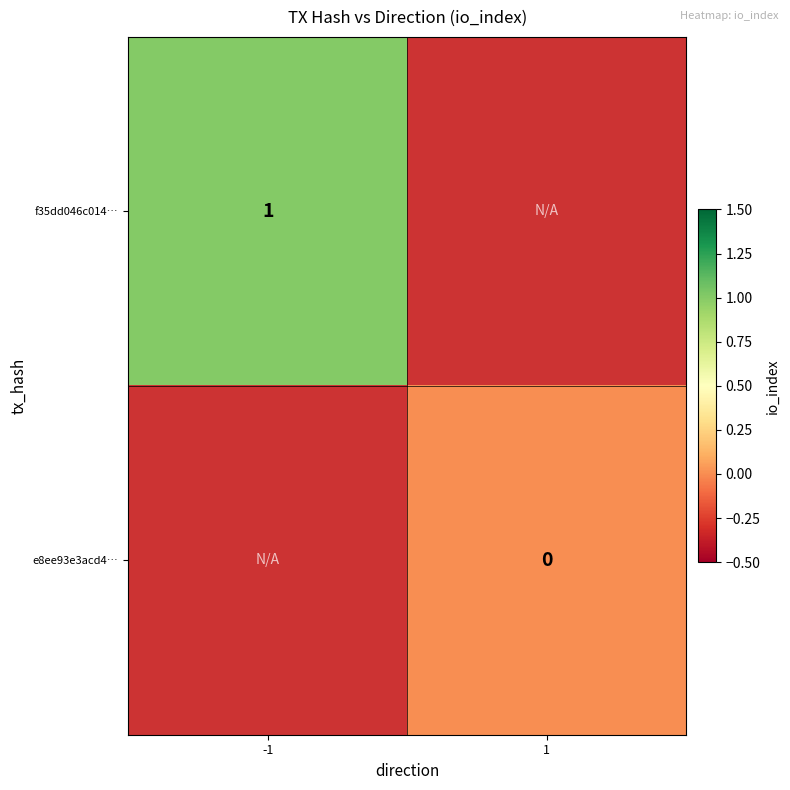

At -1, list the series in order from largest to smallest.

f35dd046c014…, e8ee93e3acd4…